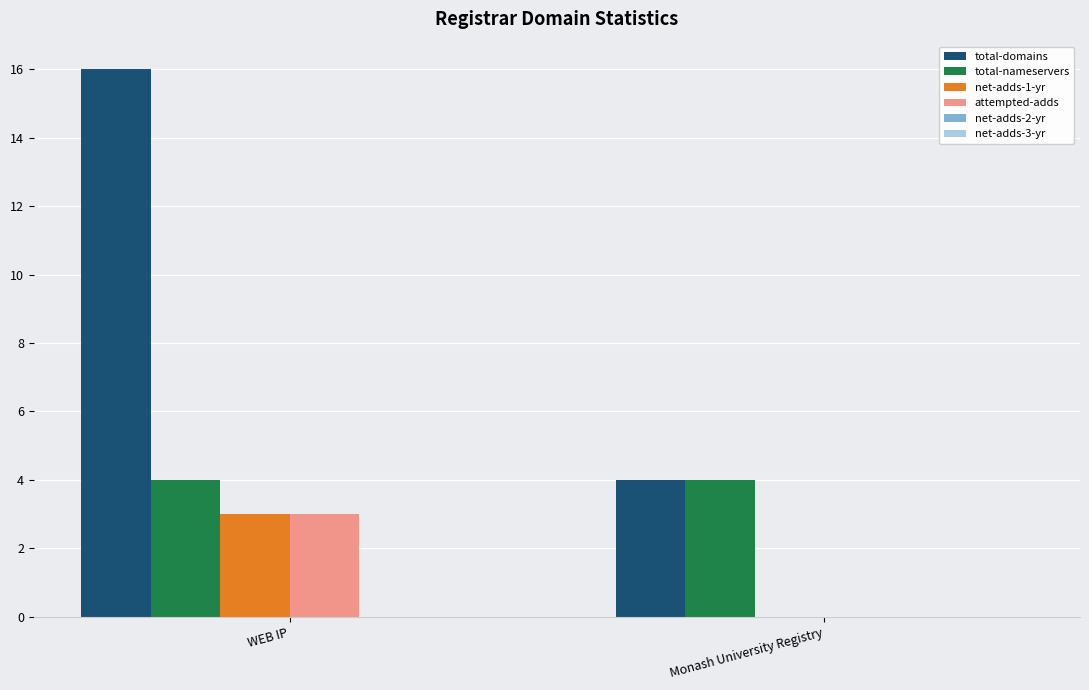

What is the total value across all series at Monash University Registry?

8